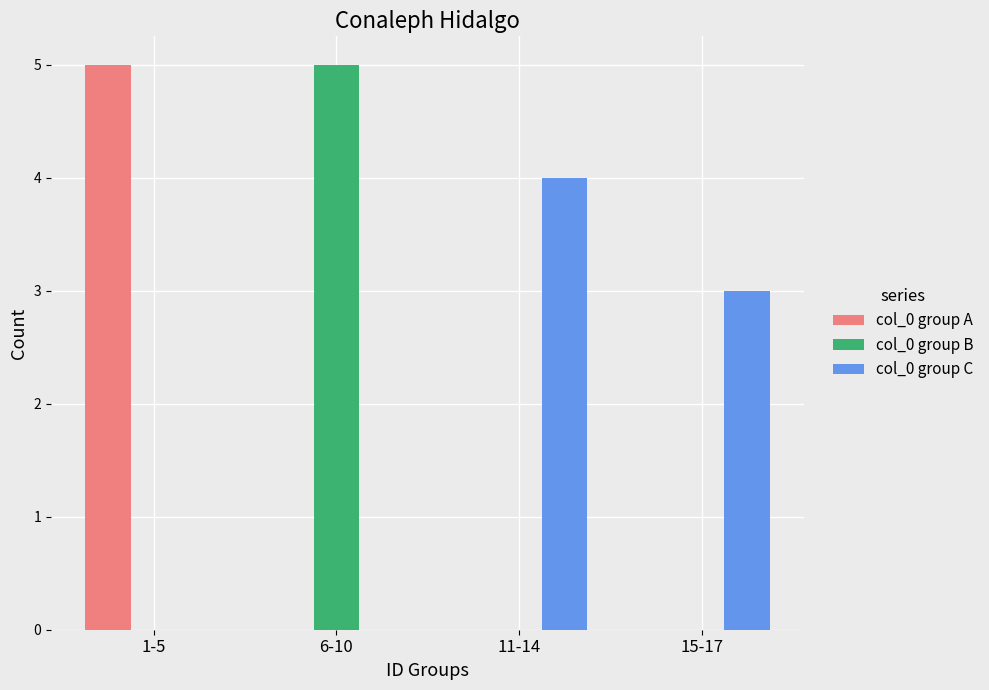

Which series changed the most between 6-10 and 11-14?

col_0 group B